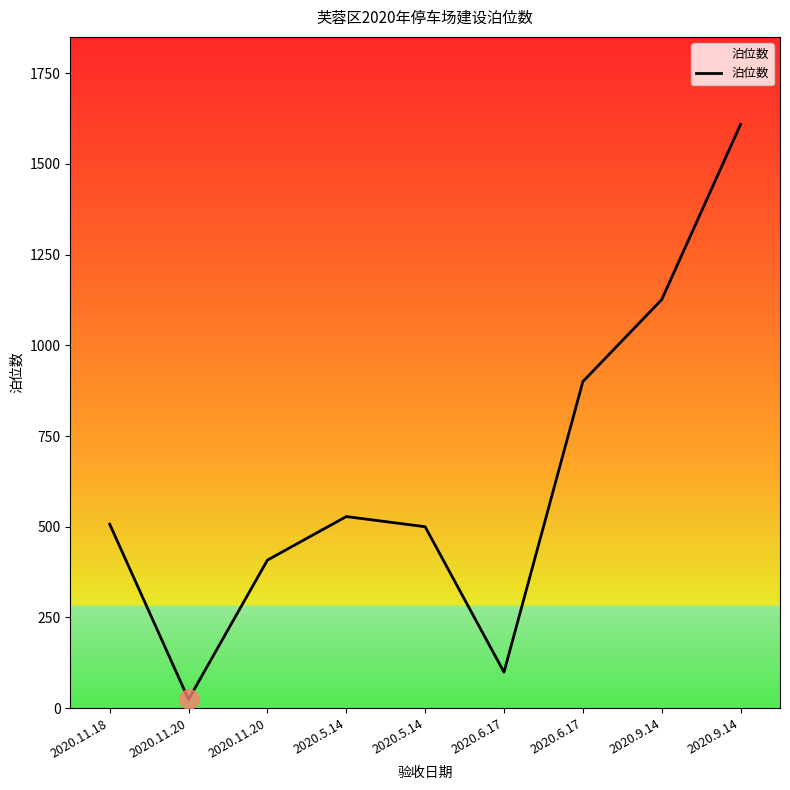

Rank the categories by value from highest to lowest.

2020.9.14, 2020.9.14, 2020.6.17, 2020.5.14, 2020.11.18, 2020.5.14, 2020.11.20, 2020.6.17, 2020.11.20